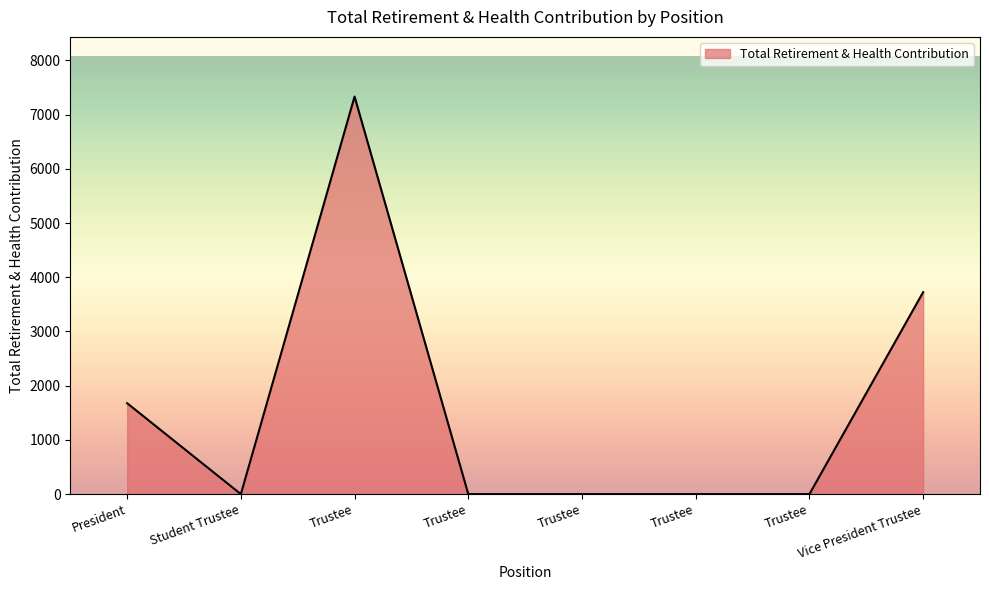

The value at Vice President Trustee is 1828. True or false?

False